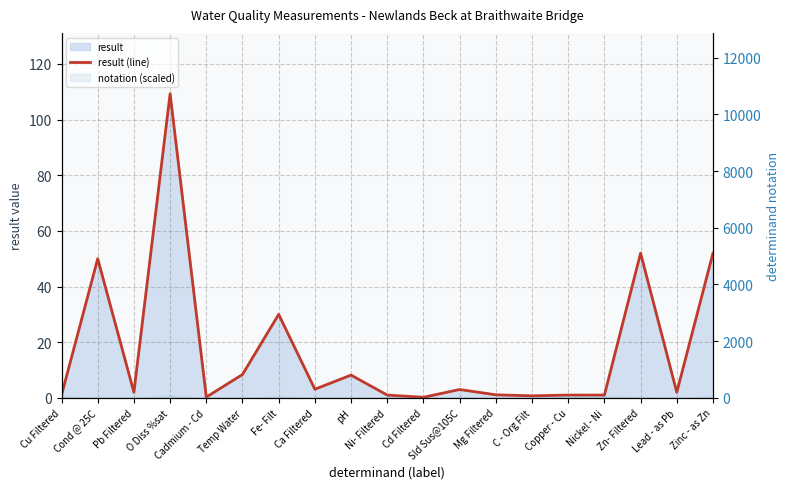

True or false: there are more than 0 points higher than both neighbors.

True